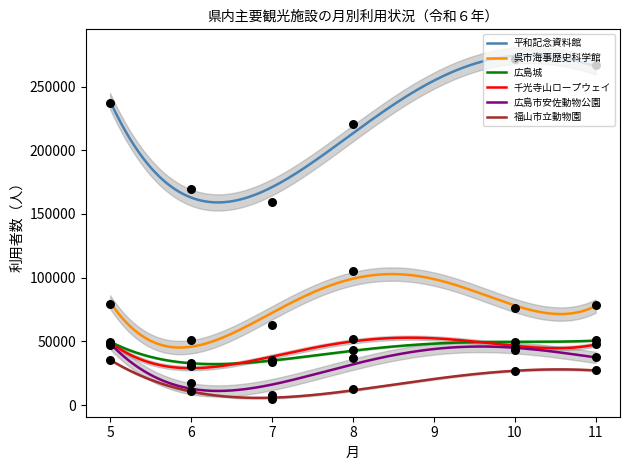

Which series reaches the maximum Y coordinate?

平和記念資料館